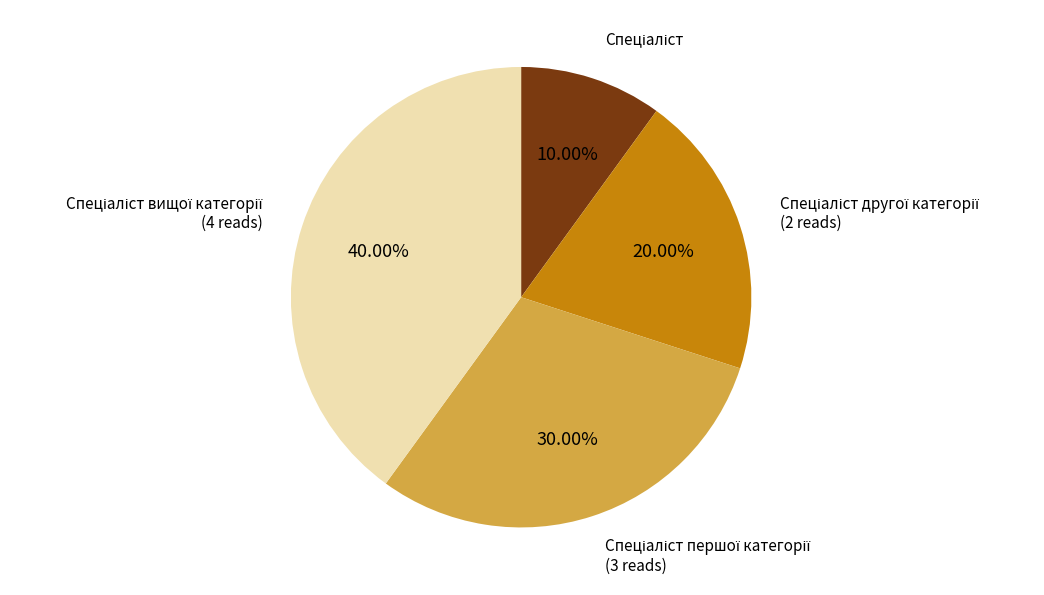

Does any single category account for the majority?

No